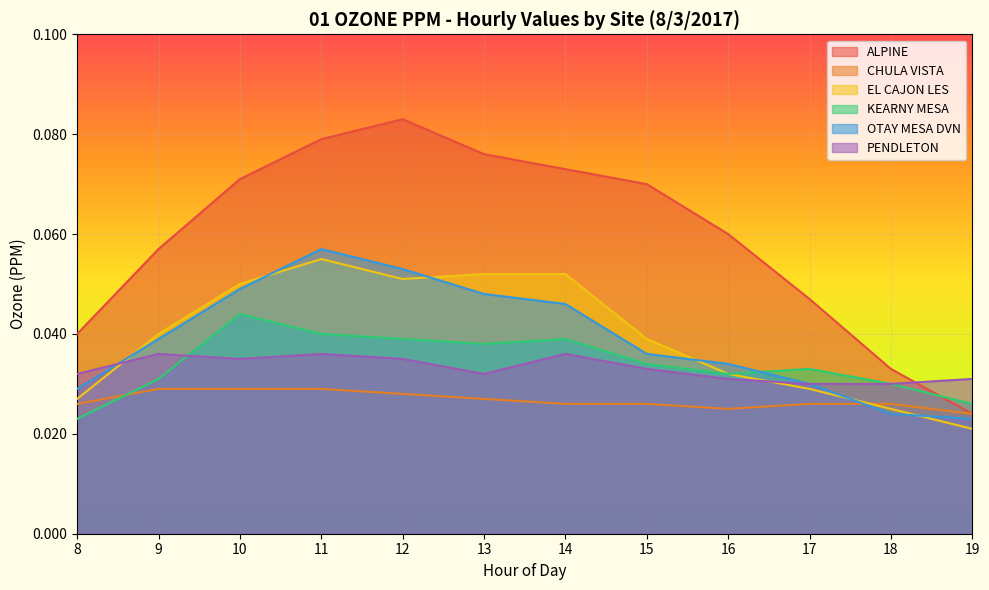

Reading right to left, what are all the values shown in this chart?

ALPINE: 0.0	0.0	0.0	0.1	0.1	0.1	0.1	0.1	0.1	0.1	0.1	0.0
CHULA VISTA: 0.0	0.0	0.0	0.0	0.0	0.0	0.0	0.0	0.0	0.0	0.0	0.0
EL CAJON LES: 0.0	0.0	0.0	0.0	0.0	0.1	0.1	0.1	0.1	0.1	0.0	0.0
KEARNY MESA: 0.0	0.0	0.0	0.0	0.0	0.0	0.0	0.0	0.0	0.0	0.0	0.0
OTAY MESA DVN: 0.0	0.0	0.0	0.0	0.0	0.0	0.0	0.1	0.1	0.0	0.0	0.0
PENDLETON: 0.0	0.0	0.0	0.0	0.0	0.0	0.0	0.0	0.0	0.0	0.0	0.0